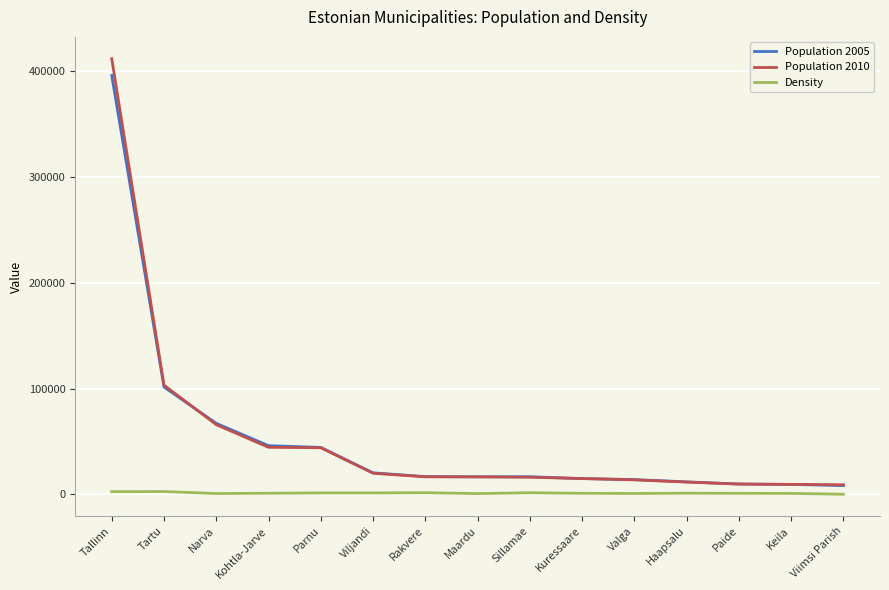

The Population 2010 series shows 16183.0 at Sillamae. True or false?

True